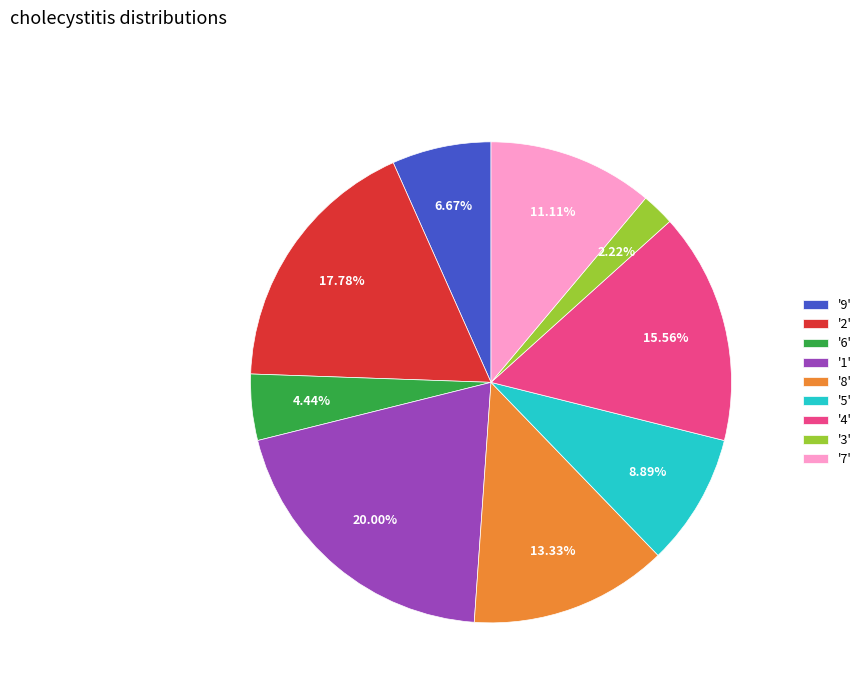

Do '8' and '2' together represent more than half of the pie?

No